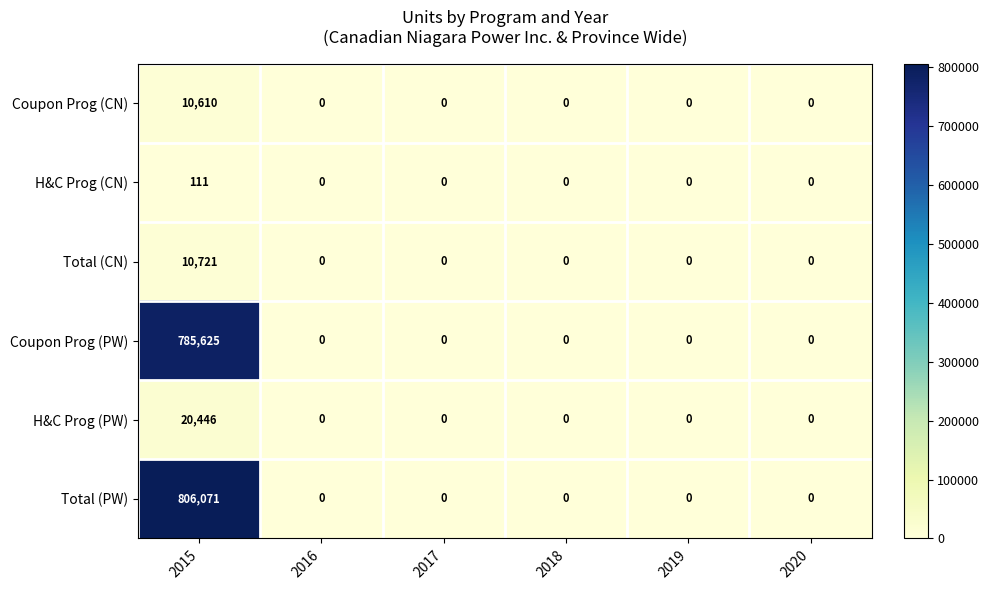

Which series has the largest range (max minus min)?

Total (PW)